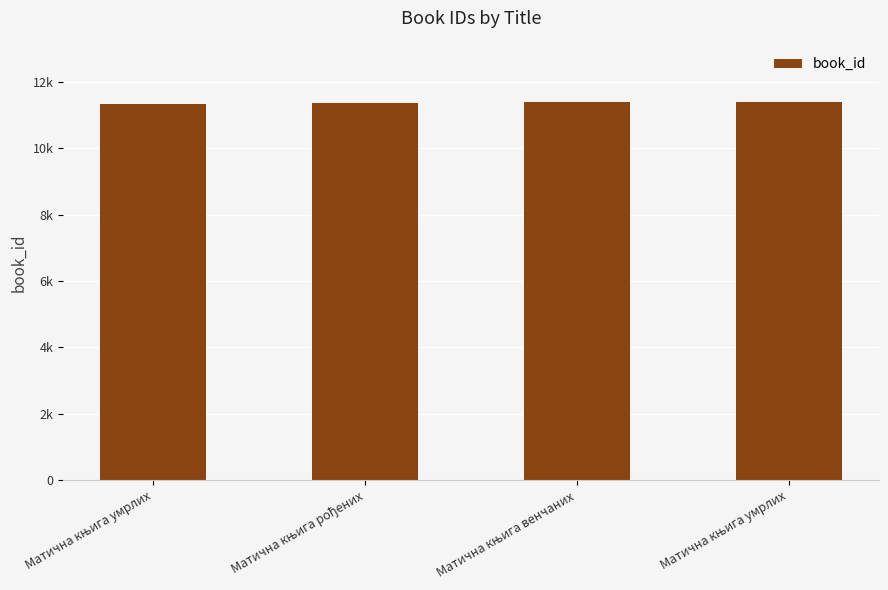

What is the difference between the maximum and minimum values?

75